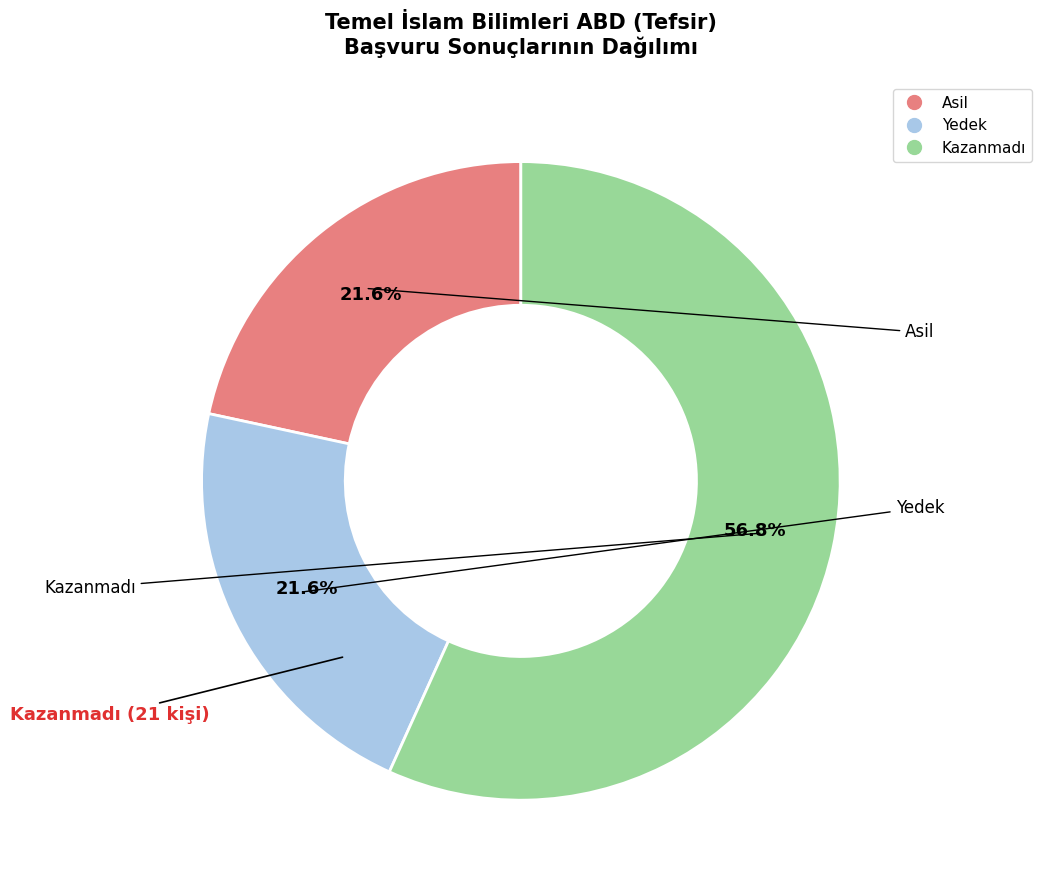

To the nearest percent, what is the difference between the largest and smallest slice percentages?

35%